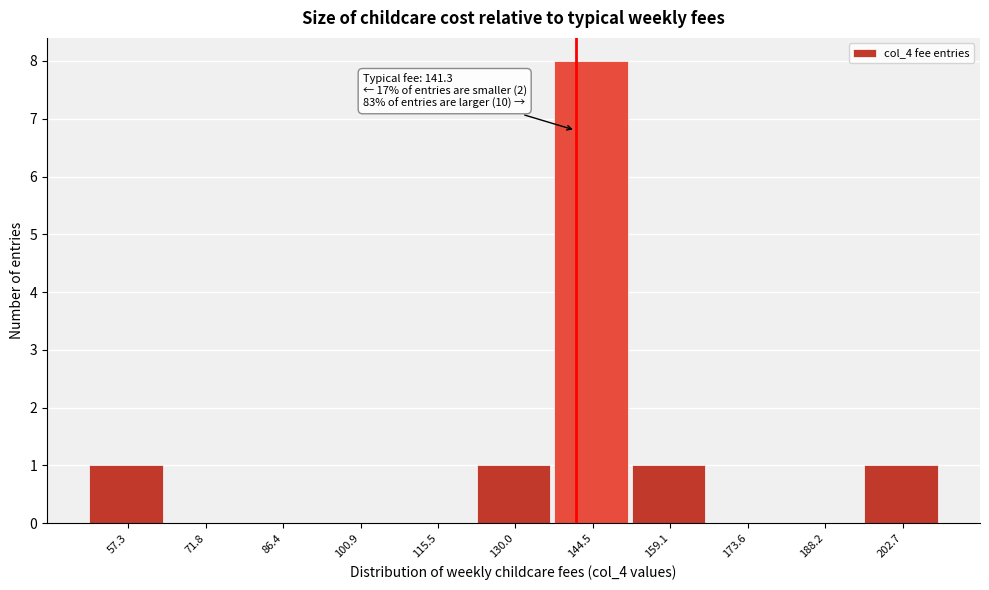

Over which range of the x-axis is the bar tallest?

138 to 152